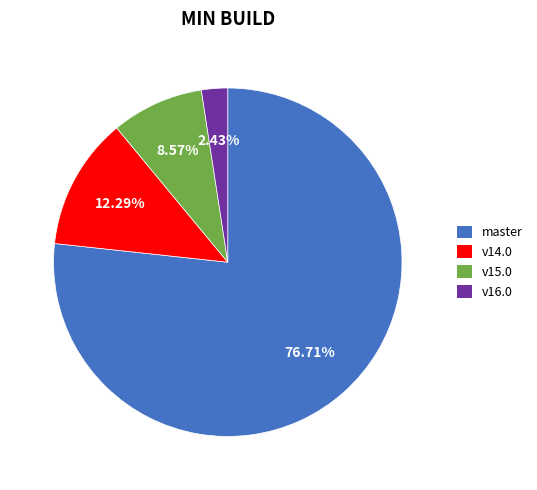

Is there any slice that represents more than half of the pie?

Yes